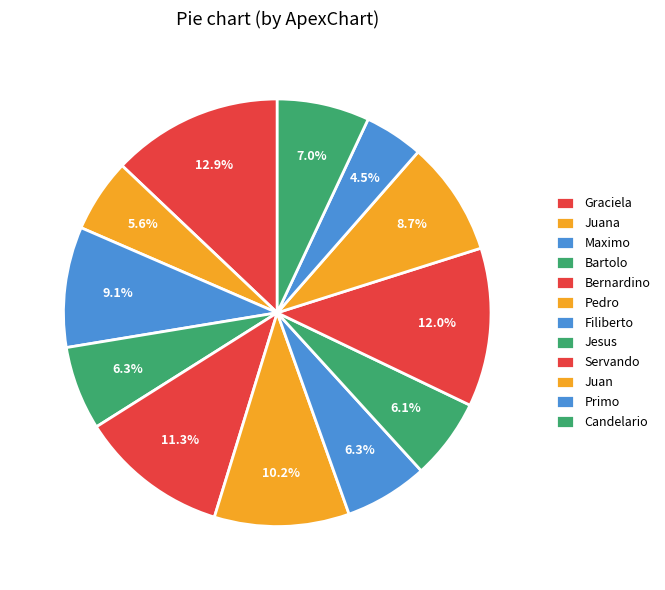

How many segments does this pie chart have?

12